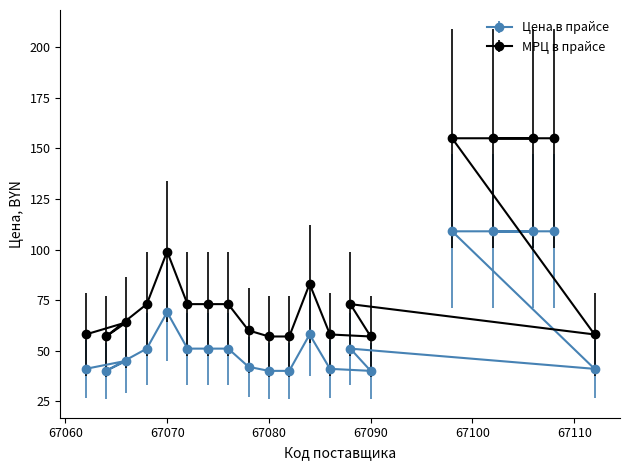

The Цена в прайсе series shows 51 at 67072. True or false?

True